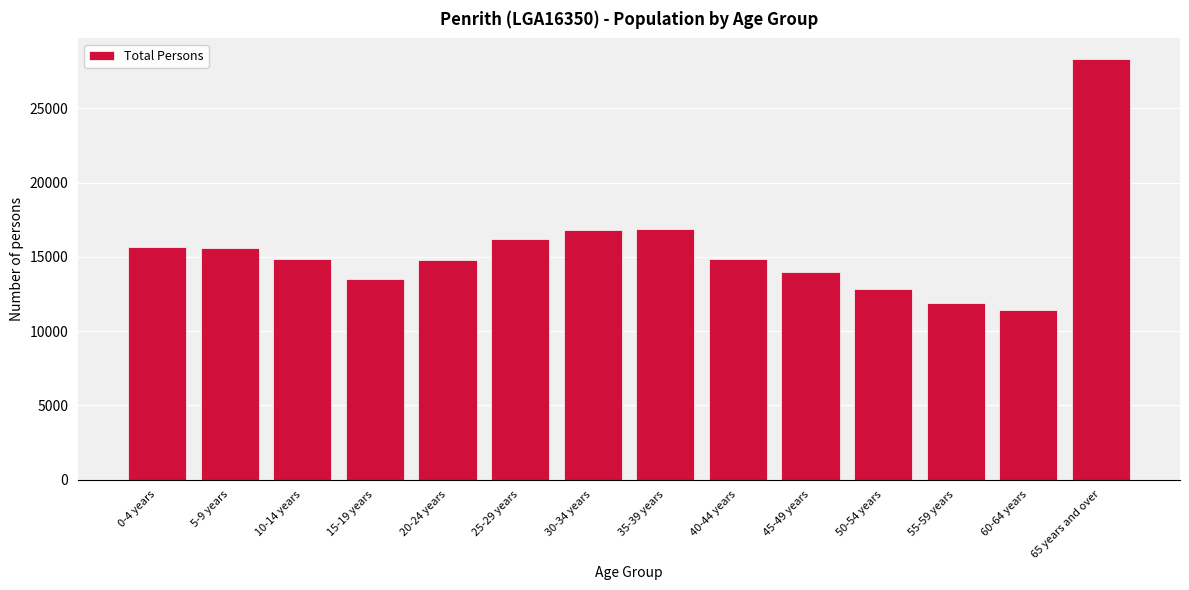

What is the smallest value displayed?

11407